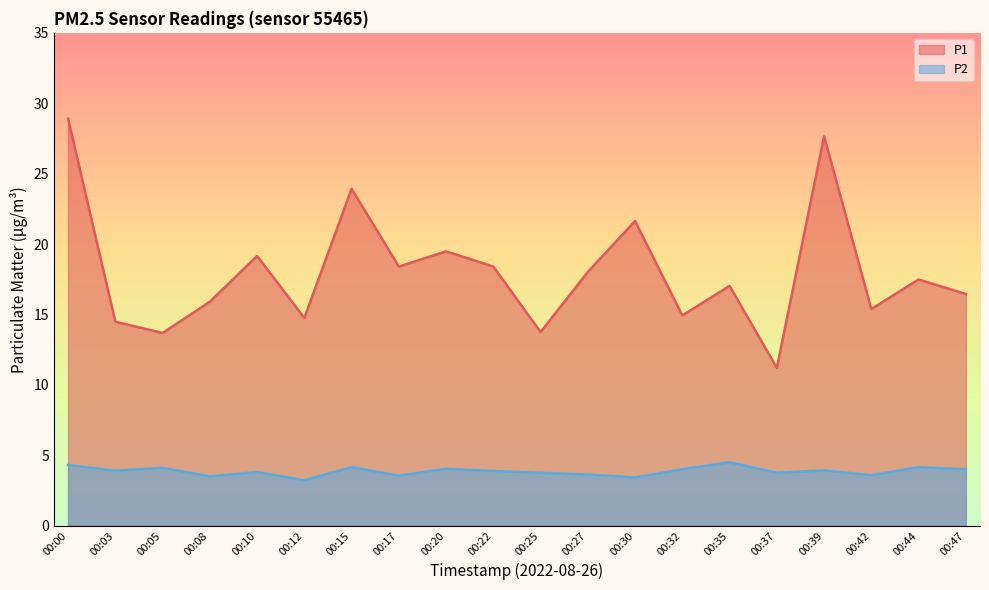

What is the greatest value displayed?

28.9